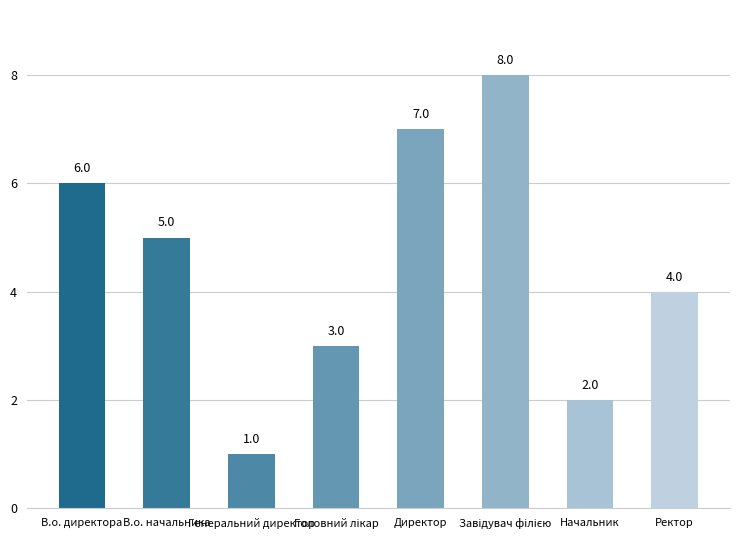

Is it true that the value at В.о. директора is 2?

False